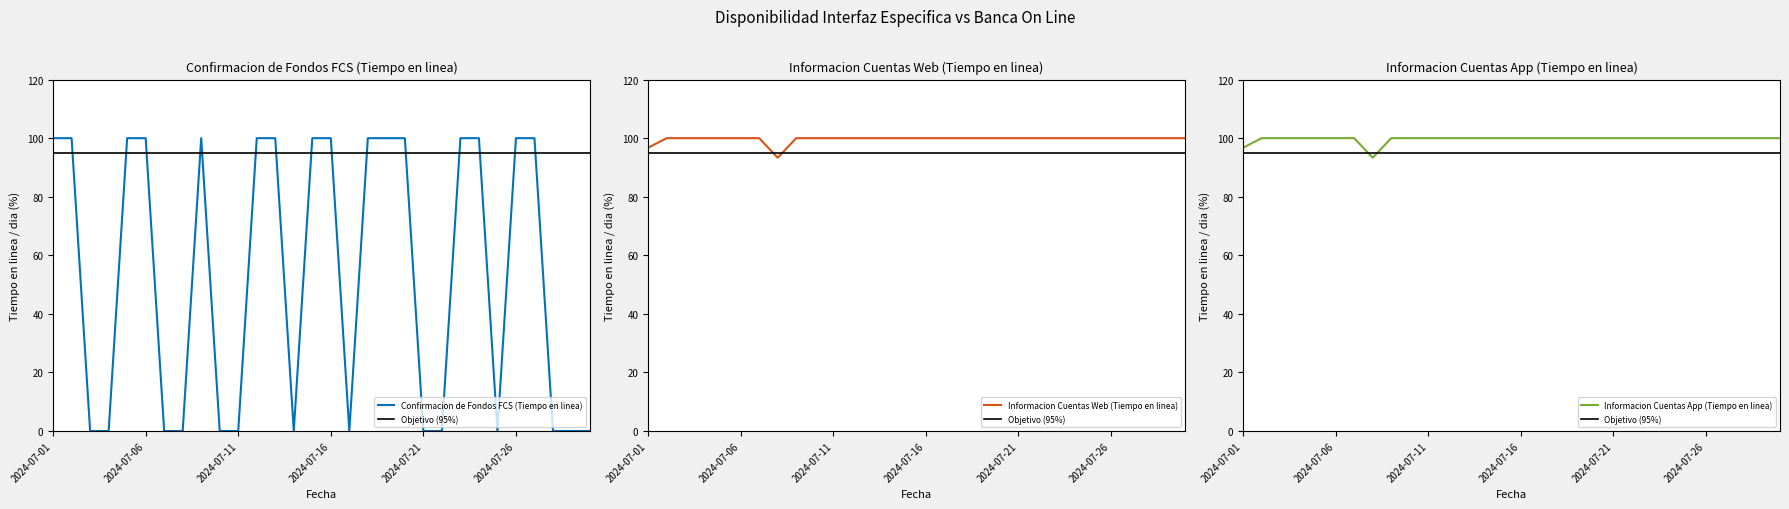

How many Confirmacion de Fondos FCS (Tiempo en linea) values are between 0 and 100?

30